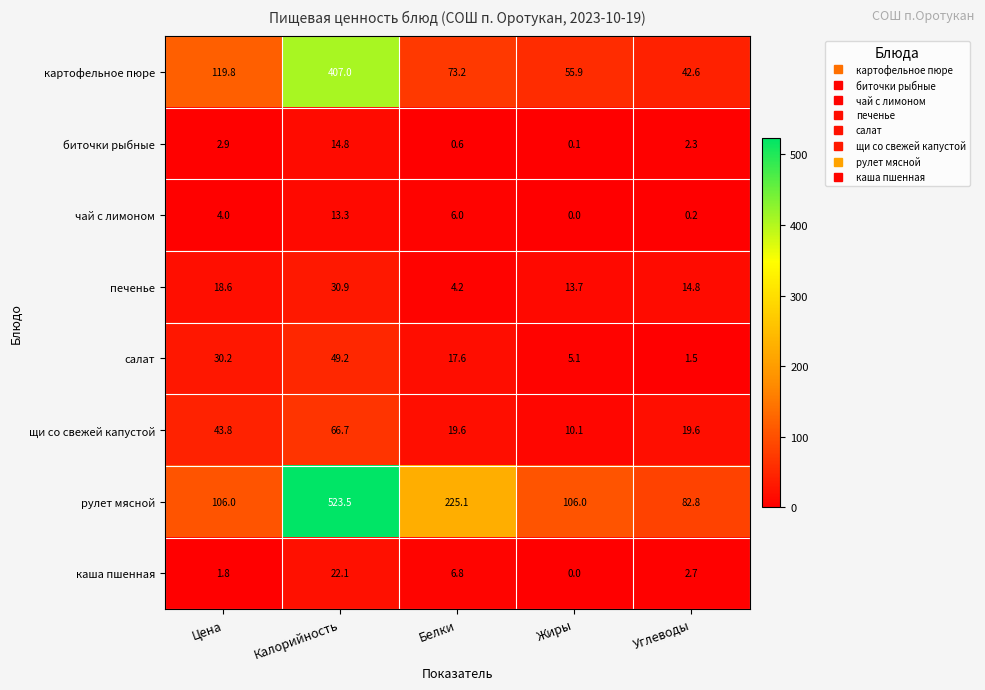

What is the maximum value shown in the chart?

523.5